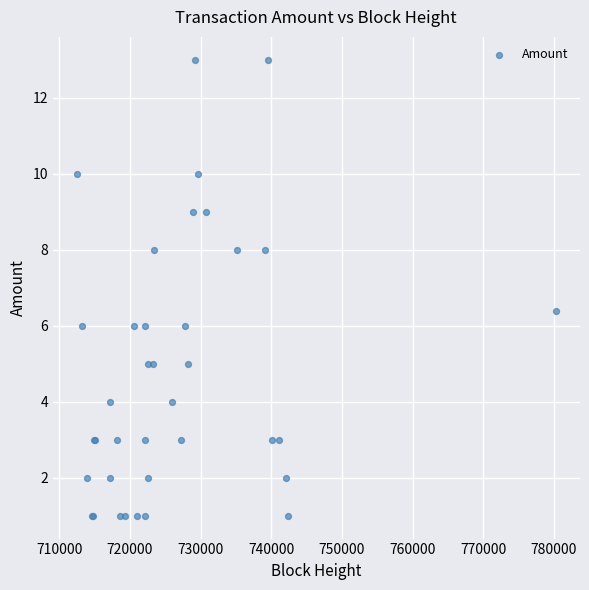

What Y value in the scatter plot is closest to 7?

6.4